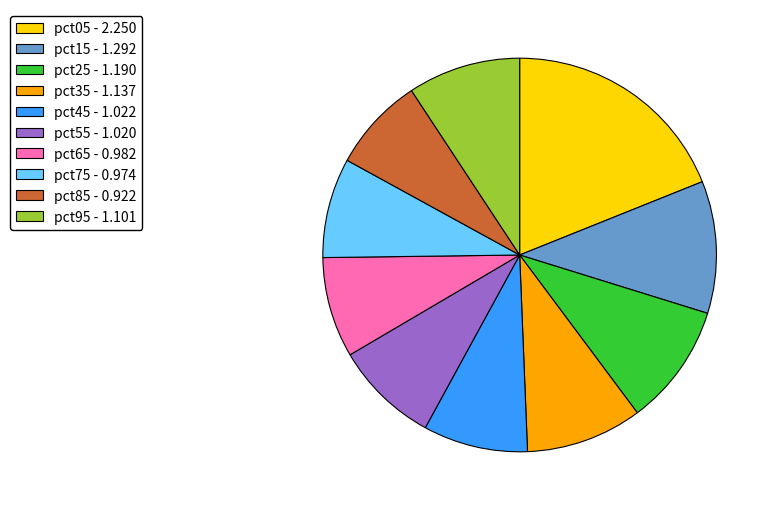

Is the sum of pct15 - 1.292 and pct55 - 1.020 greater than half?

No